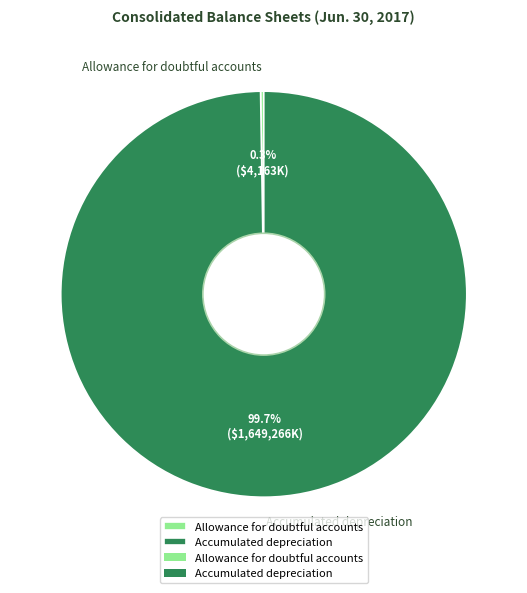

What portion of the pie excludes Accumulated depreciation?

0.3%